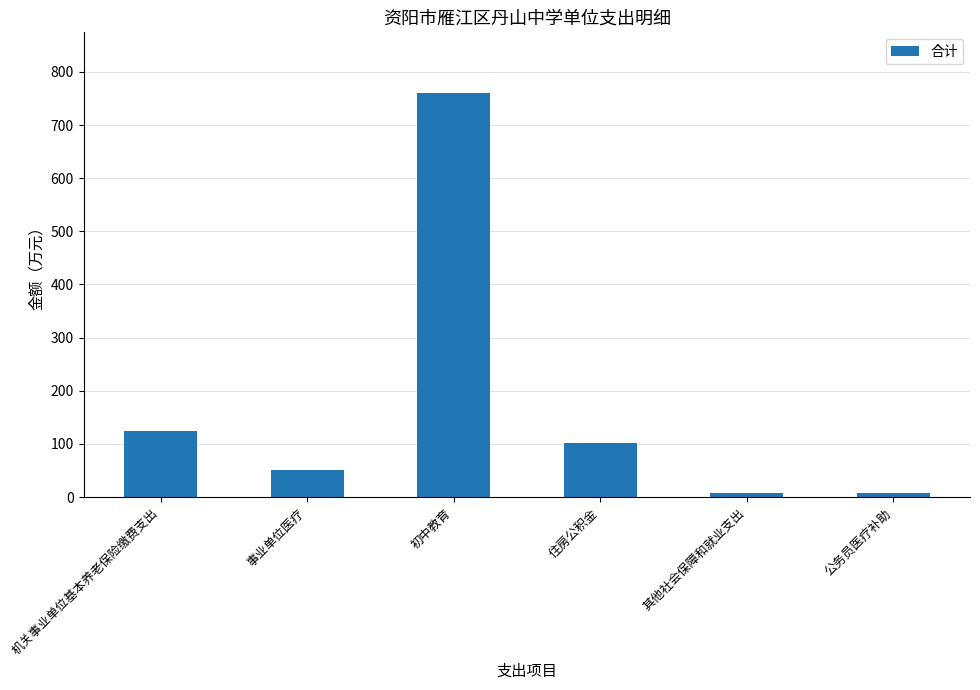

What is the greatest value displayed?

760.3